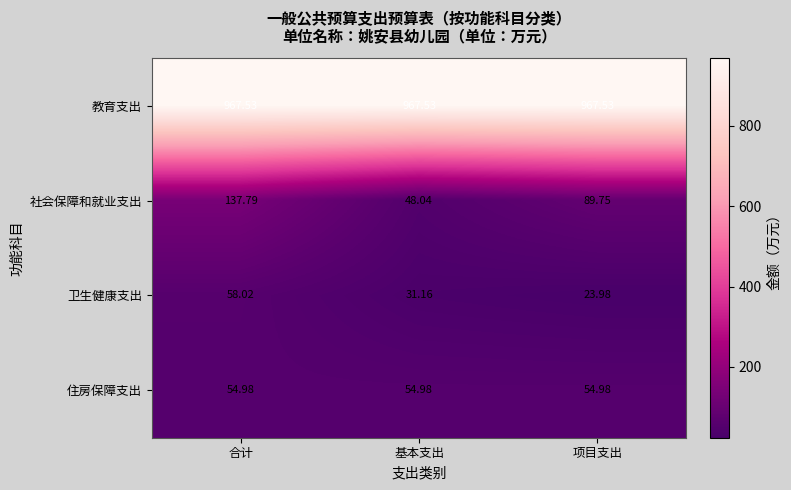

Which series has the largest range (max minus min)?

社会保障和就业支出